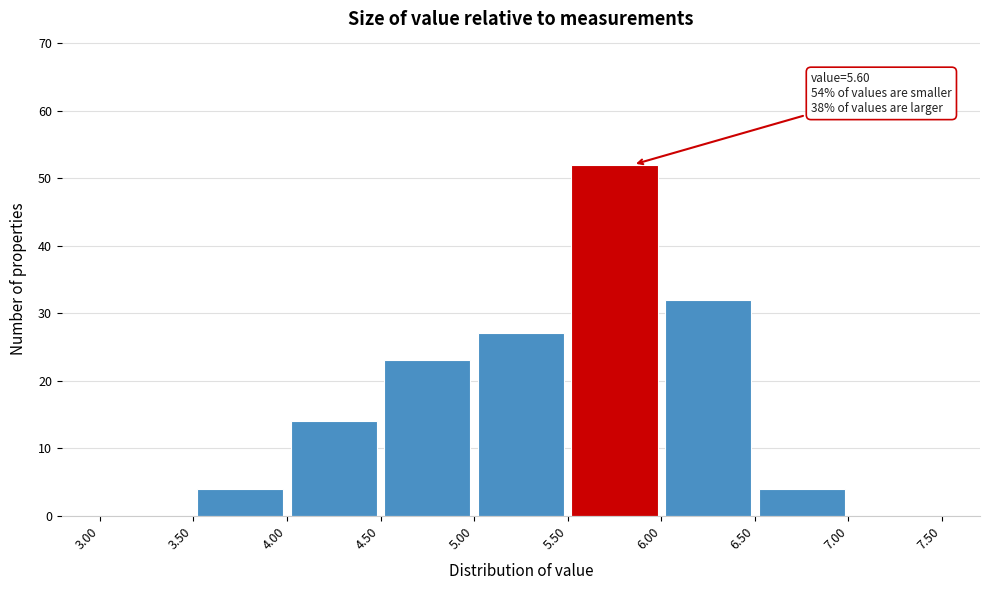

Which range on the x-axis has the tallest bar?

5.50 to 6.00